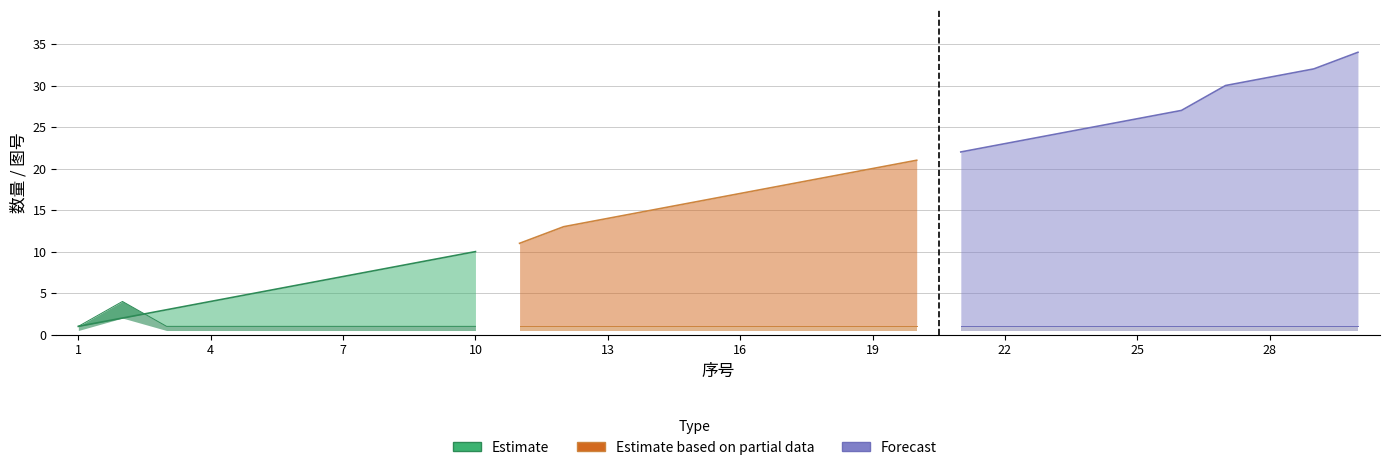

True or false: Estimate based on partial data and Forecast cross at least once.

False